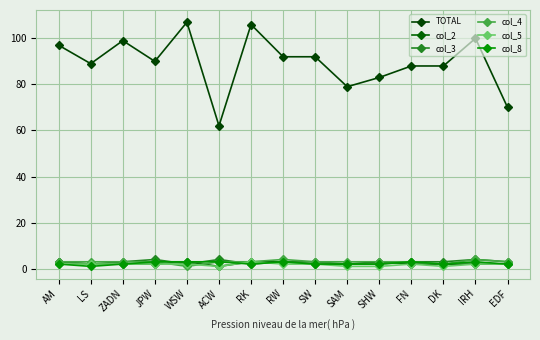

The value of col_8 at IRH is 3. True or false?

True